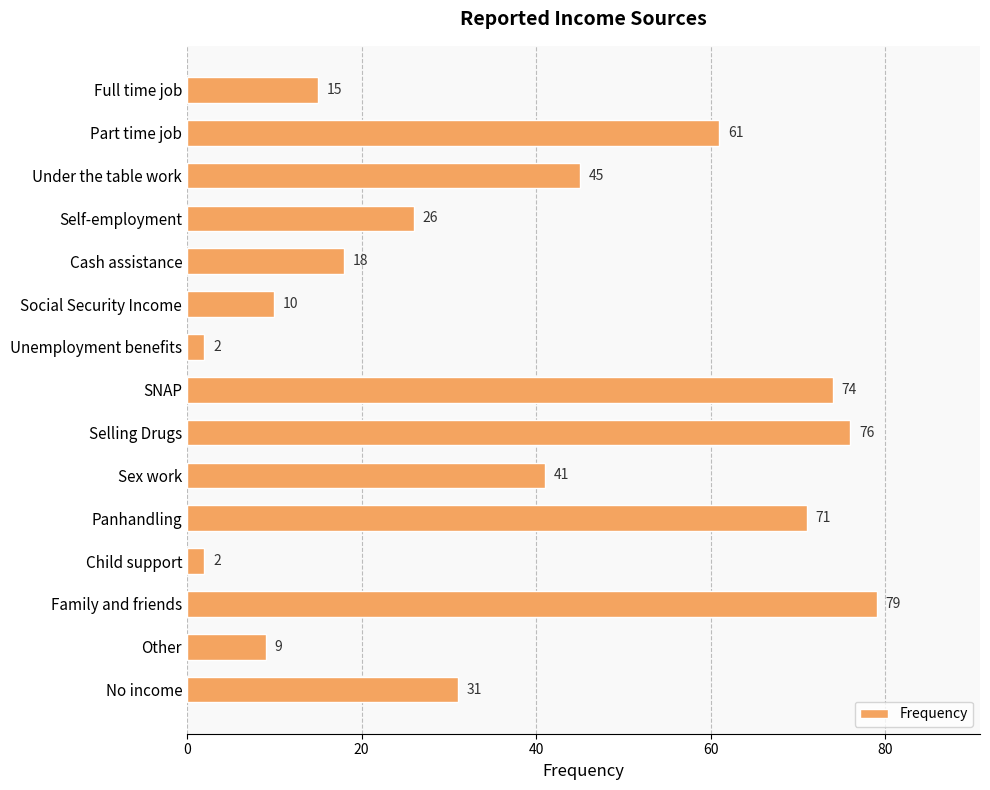

What is the label of the 14th bar from the top?

Other